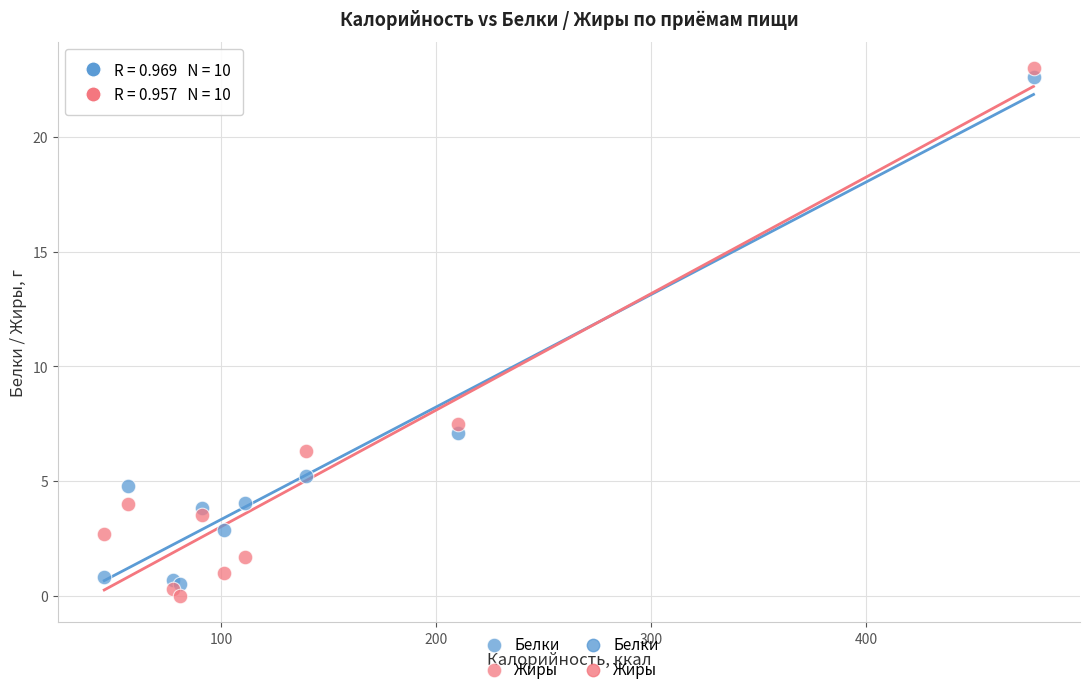

In the Жиры series, what Y value is closest to 11?

7.5